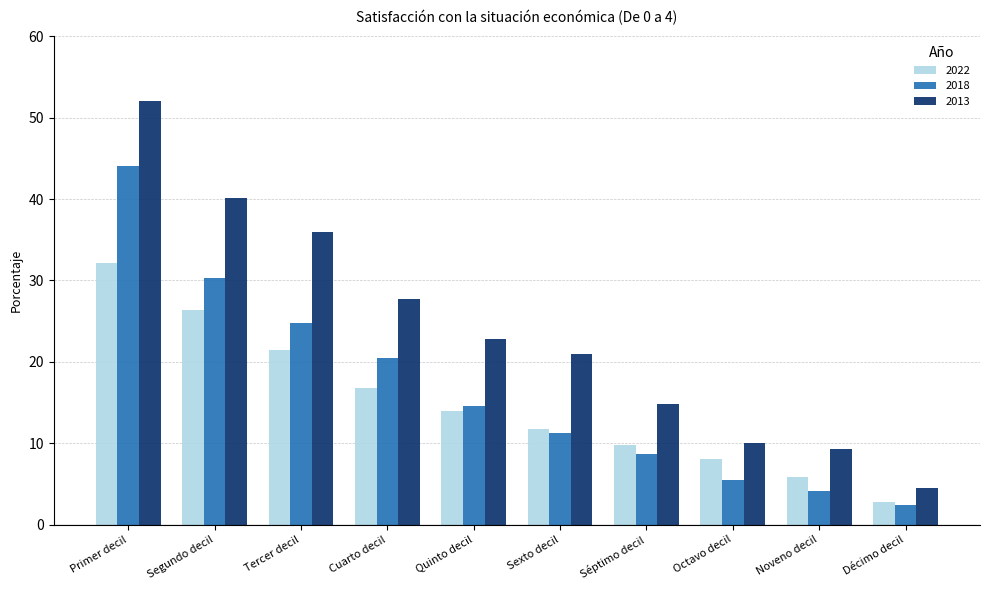

Reading right to left, what are all the values shown in this chart?

2022: 2.8	5.9	8.0	9.8	11.8	13.9	16.8	21.4	26.3	32.1
2018: 2.4	4.1	5.5	8.7	11.3	14.6	20.5	24.8	30.3	44.1
2013: 4.5	9.3	10.0	14.8	20.9	22.8	27.7	36.0	40.1	52.1